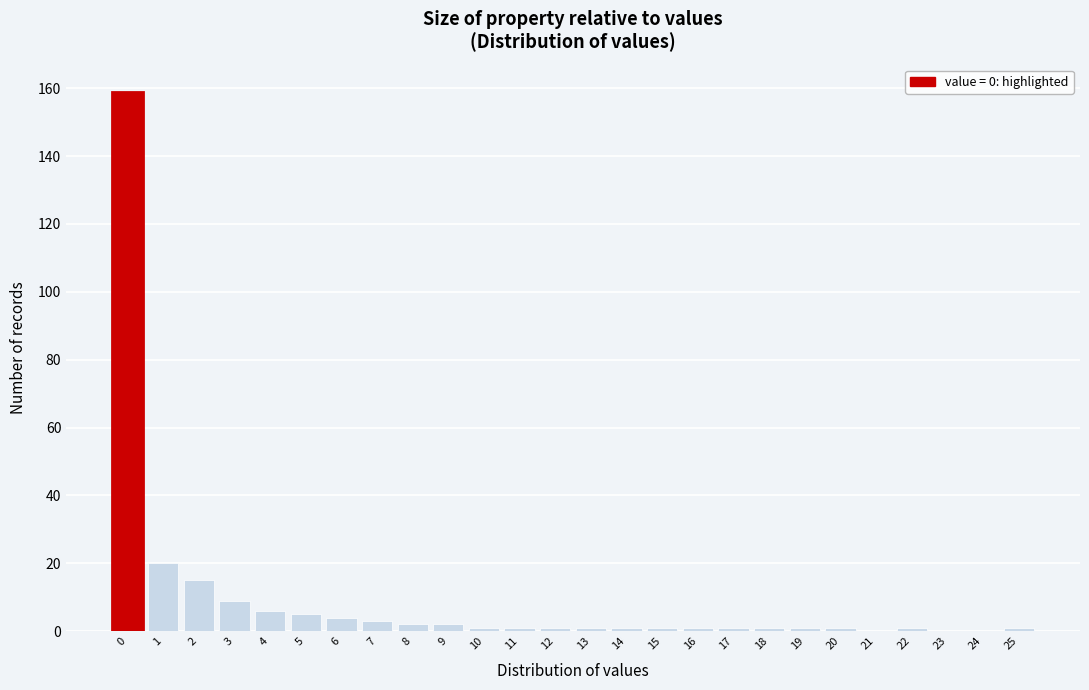

Reading left to right, extract all data points from this chart.

0=159	1=20	2=15	3=9	4=6	5=5	6=4	7=3	8=2	9=2	10=1	11=1	12=1	13=1	14=1	15=1	16=1	17=1	18=1	19=1	20=1	21=0	22=1	23=0	24=0	25=1